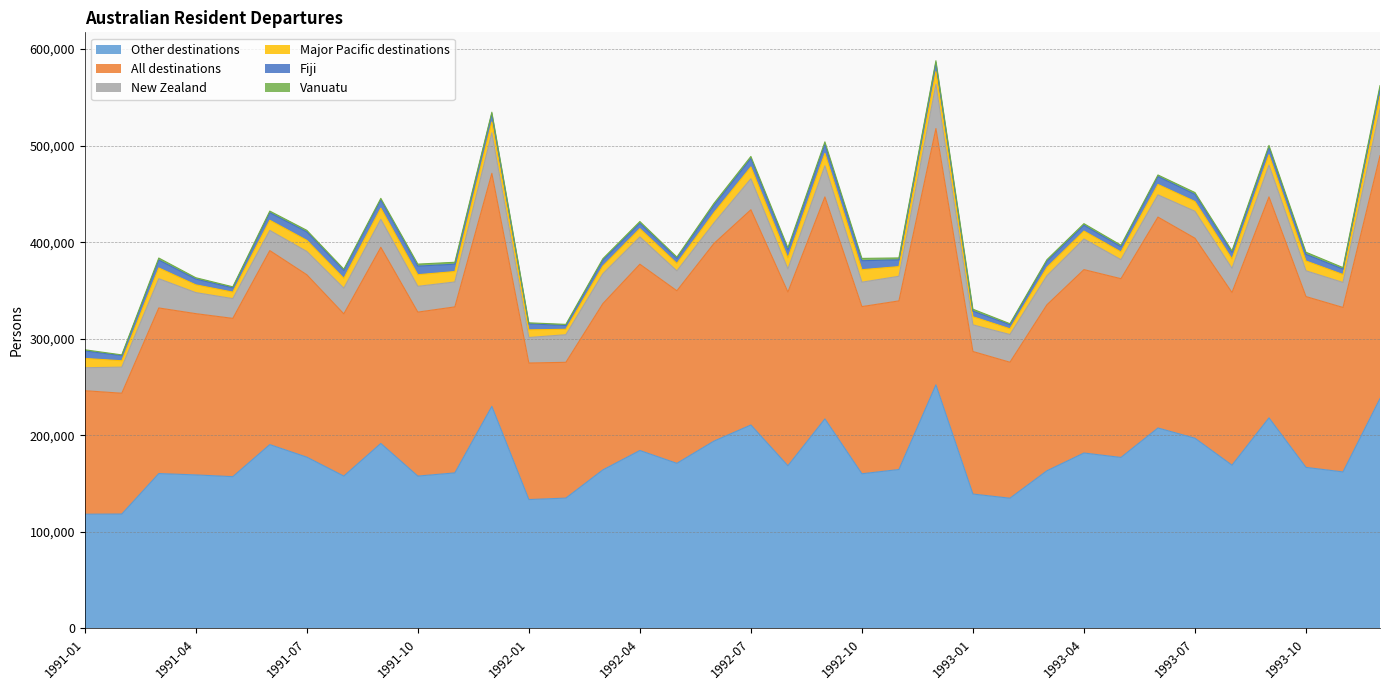

True or false: Other destinations and Fiji cross at least once.

False